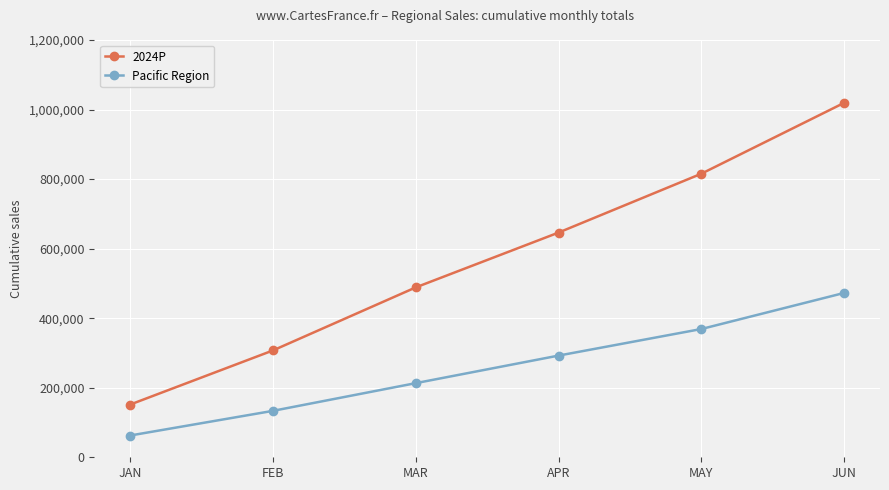

What is the label of the 4th point from the left?

APR